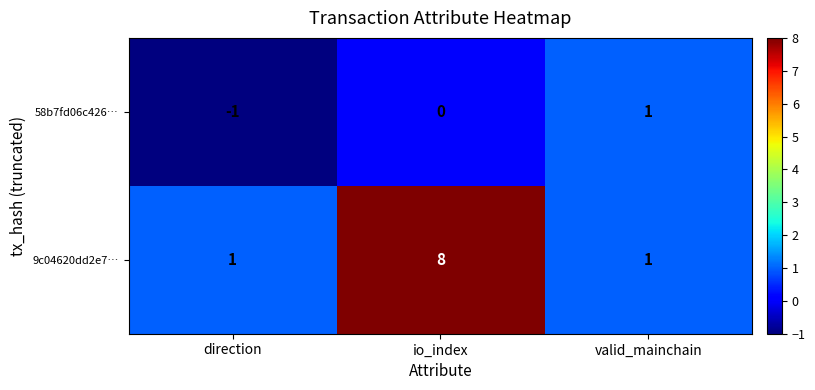

At direction, list the series in order from smallest to largest.

58b7fd06c426…, 9c04620dd2e7…